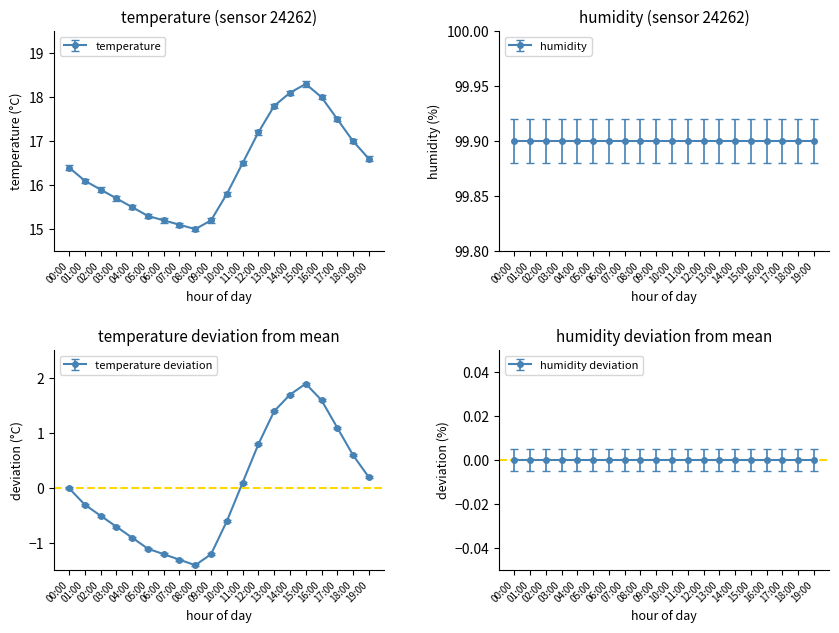

Does the chart display data point markers on the line(s)?

Yes